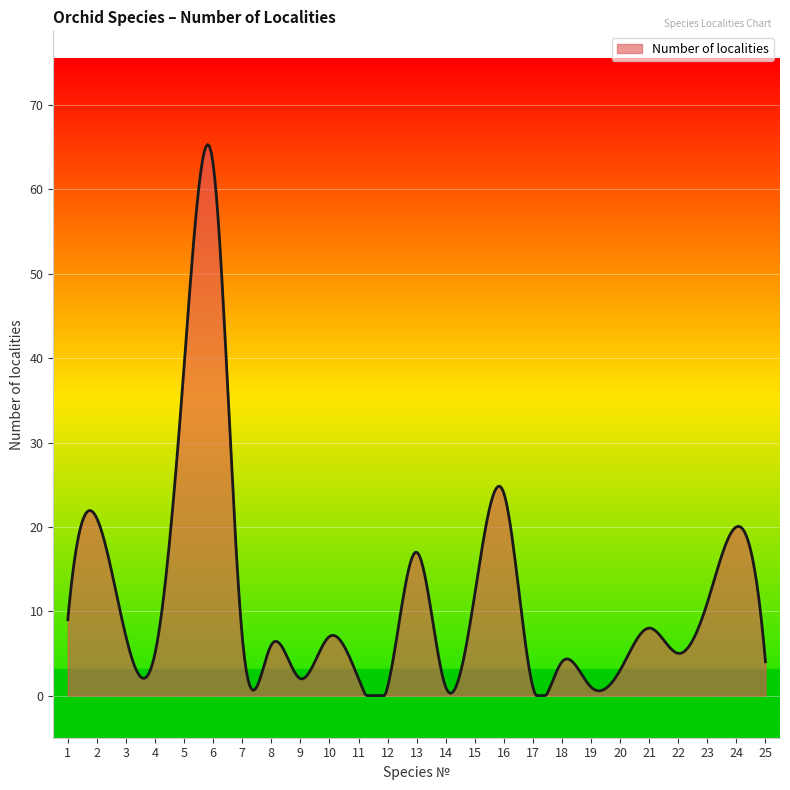

What is the difference between the maximum and minimum values?

65.3